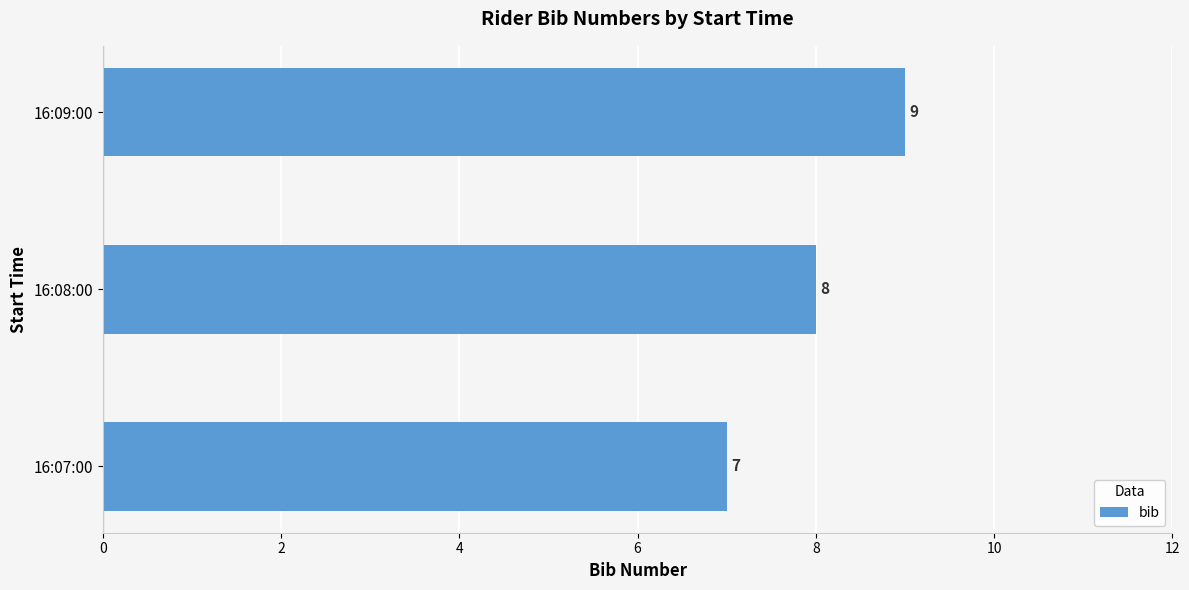

How many bars are there in total?

3